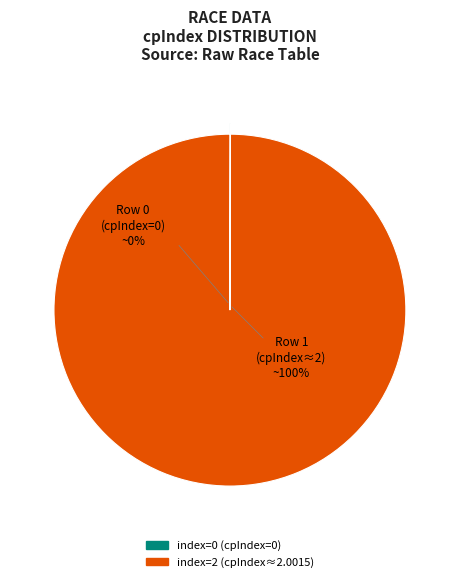

Which category has the biggest portion of the pie?

Row 1 (index=2)